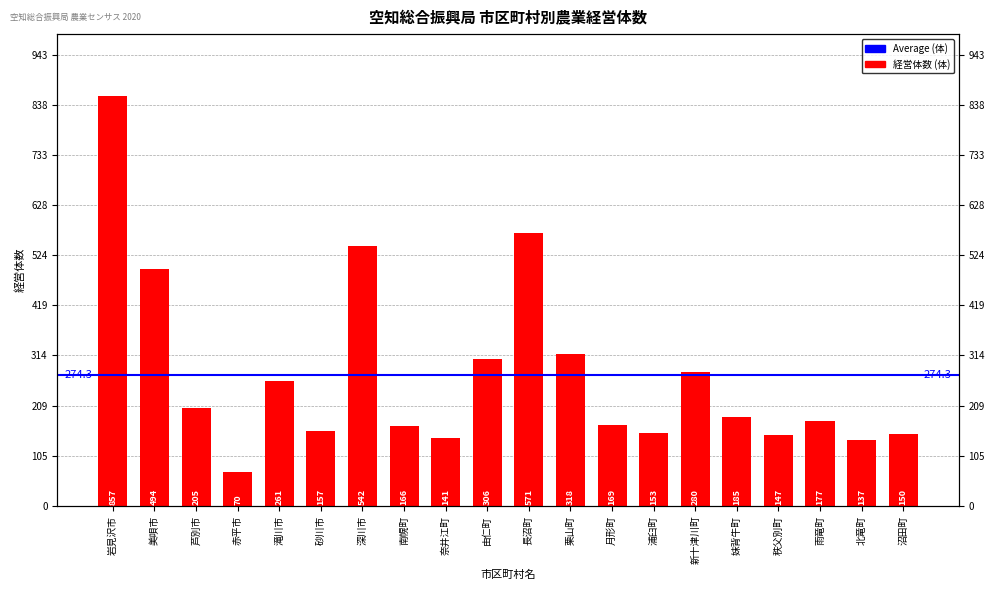

What is the minimum value shown in the chart?

70